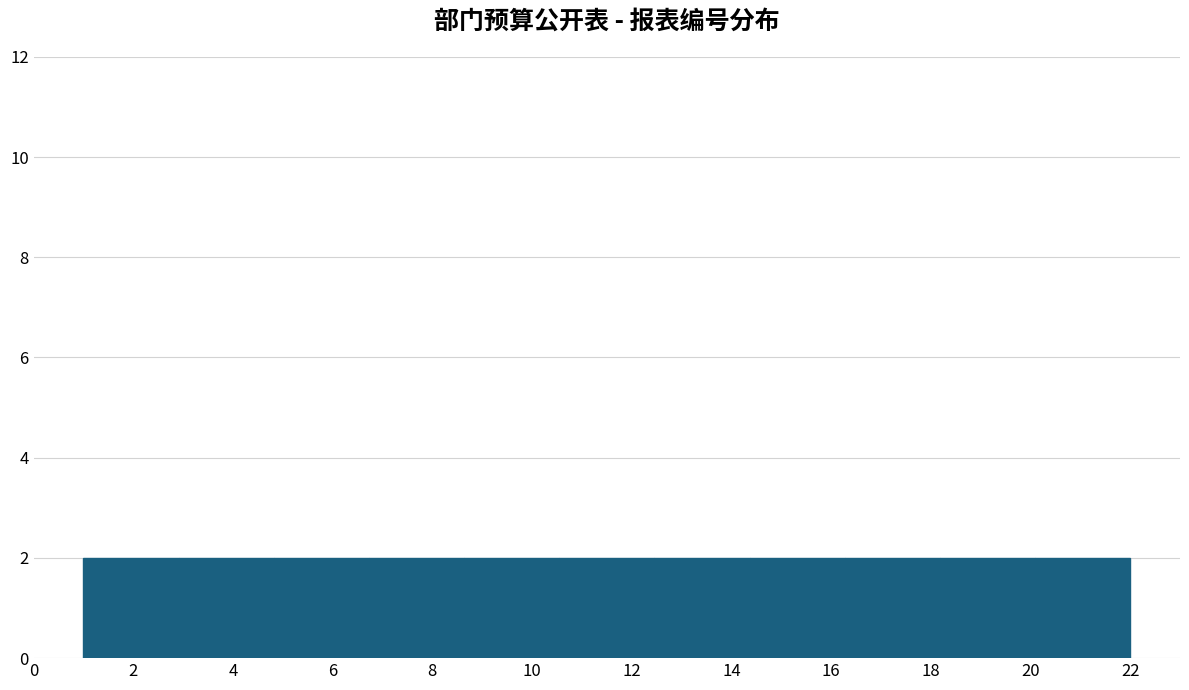

Reading left to right, list every bar in this chart as the range it spans on the x-axis followed by its height. Neither the bar edges nor the heights are printed on the chart, so give them approximately, as read against the axes.

1.0 to 3.0: 2
3.0 to 4.8: 2
4.8 to 6.8: 2
6.8 to 8.6: 2
8.6 to 10.6: 2
10.6 to 12.4: 2
12.4 to 14.4: 2
14.4 to 16.2: 2
16.2 to 18.2: 2
18.2 to 20.0: 2
20.0 to 22.0: 2